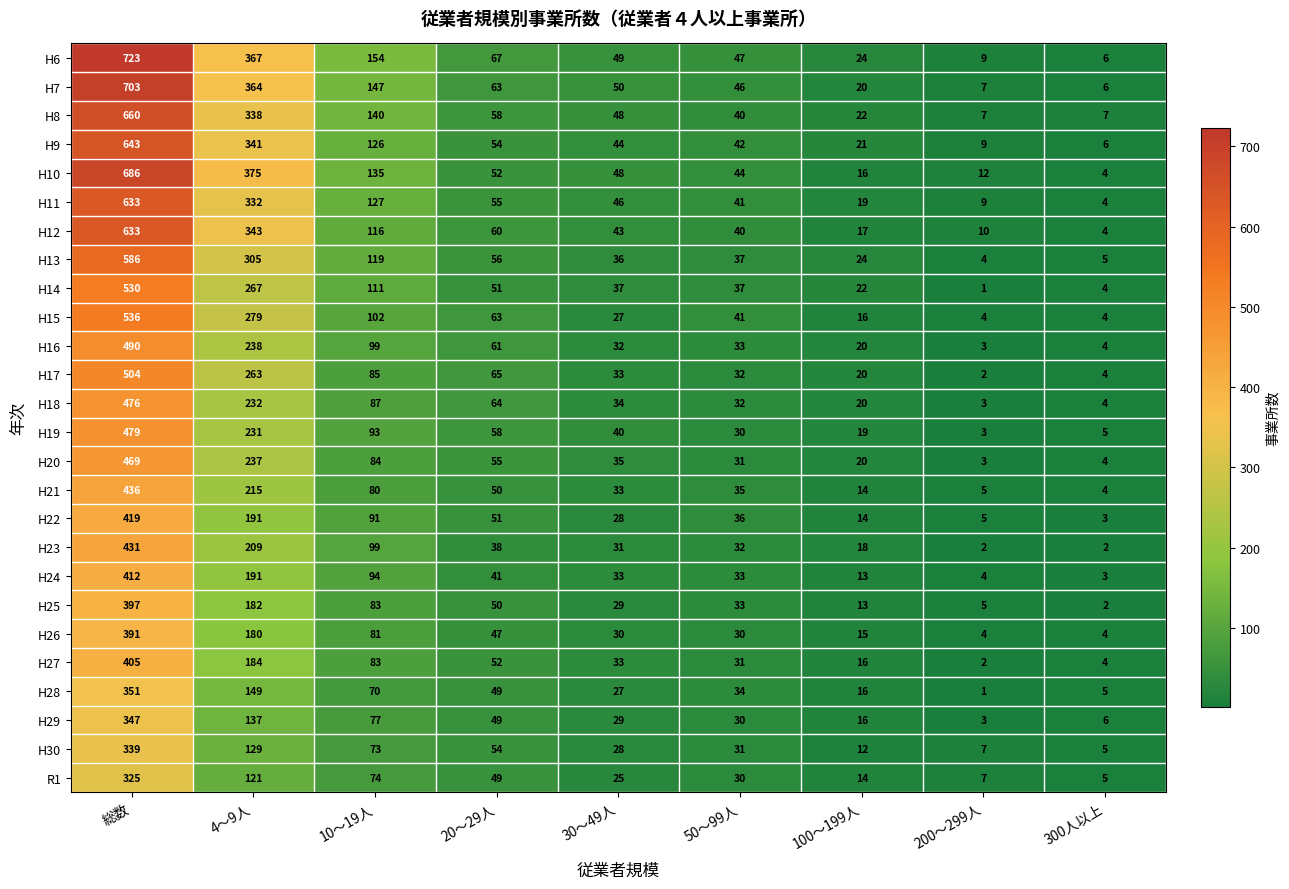

What is the greatest value displayed?

723